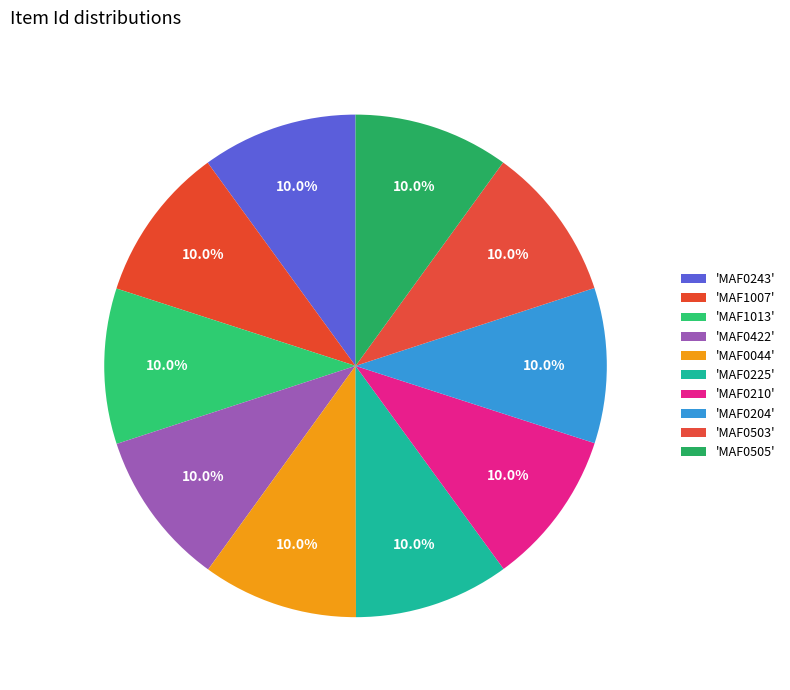

How many segments does this pie chart have?

10